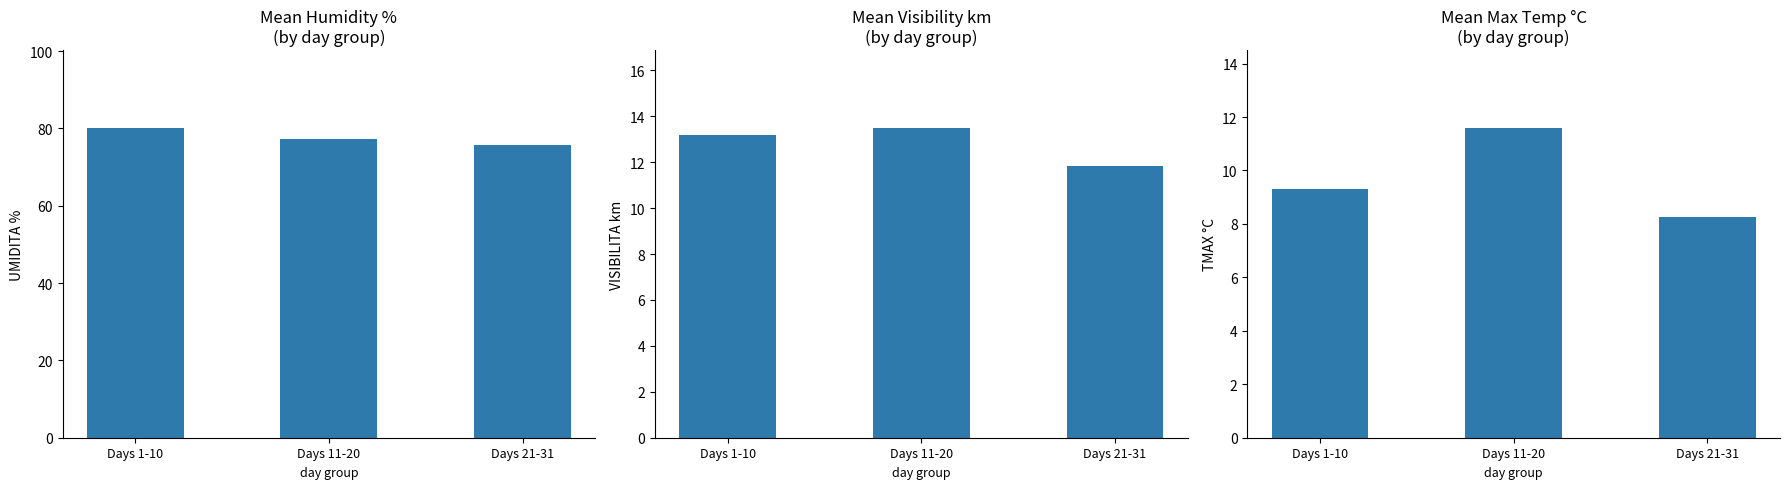

Reading left to right, transcribe all the data shown in this chart.

UMIDITA %: 80.2	77.2	75.8
VISIBILITA km: 13.2	13.5	11.8
TMAX °C: 9.3	11.6	8.3